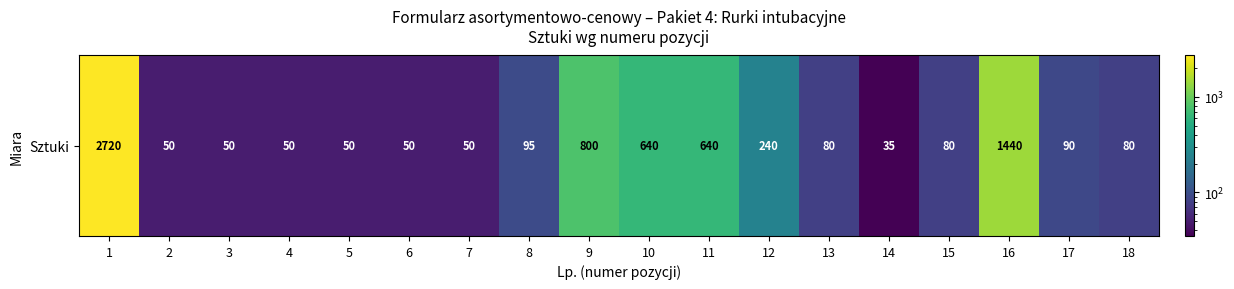

What is the difference between the second highest and second lowest values?

1390